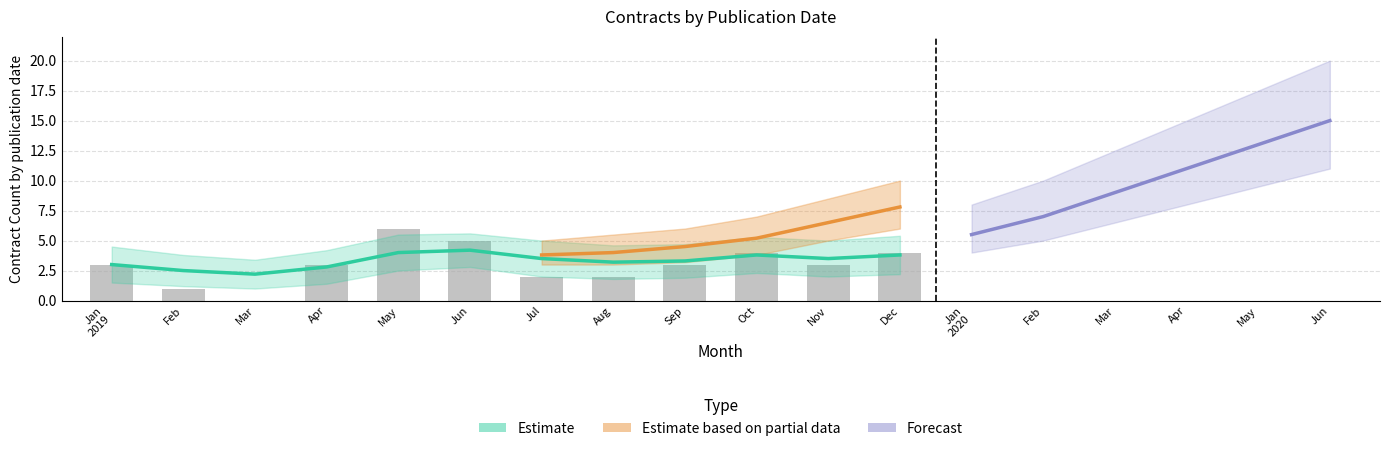

Between Sep and Jan
2019, which is larger?

Sep